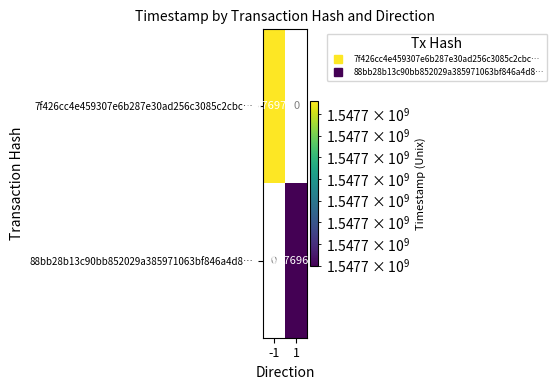

Is it true that 7f426cc4e459307e6b287e30ad256c3085c2cbc equals -1 at 0?

True